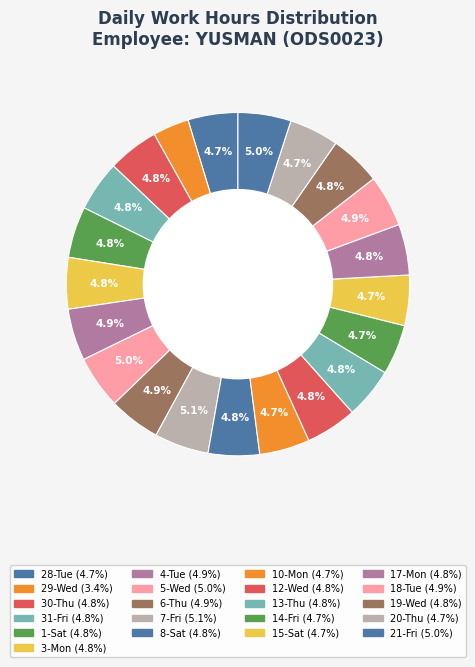

True or false: 21-Fri accounts for 5% of the total.

True